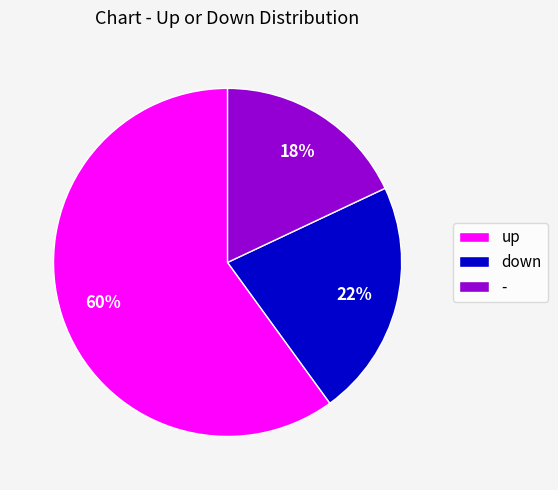

Which category has the smallest portion of the pie?

-